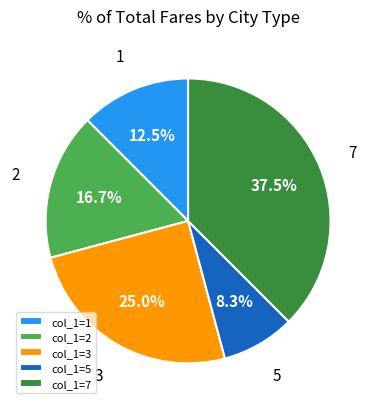

Combined, do col_1=2 and col_1=3 account for over 50%?

No